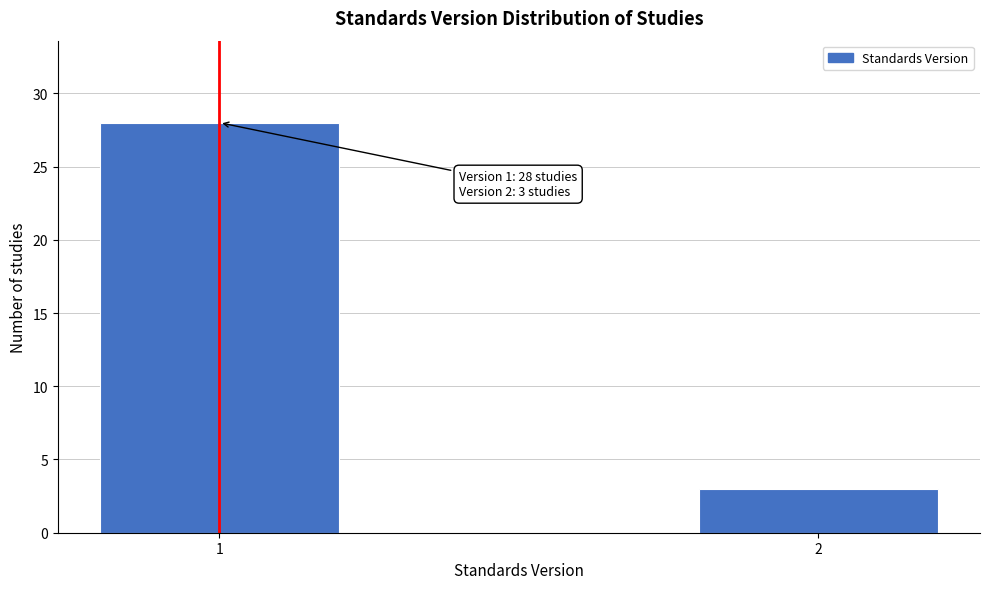

Reading left to right, extract all data points from this chart.

1=28	2=3